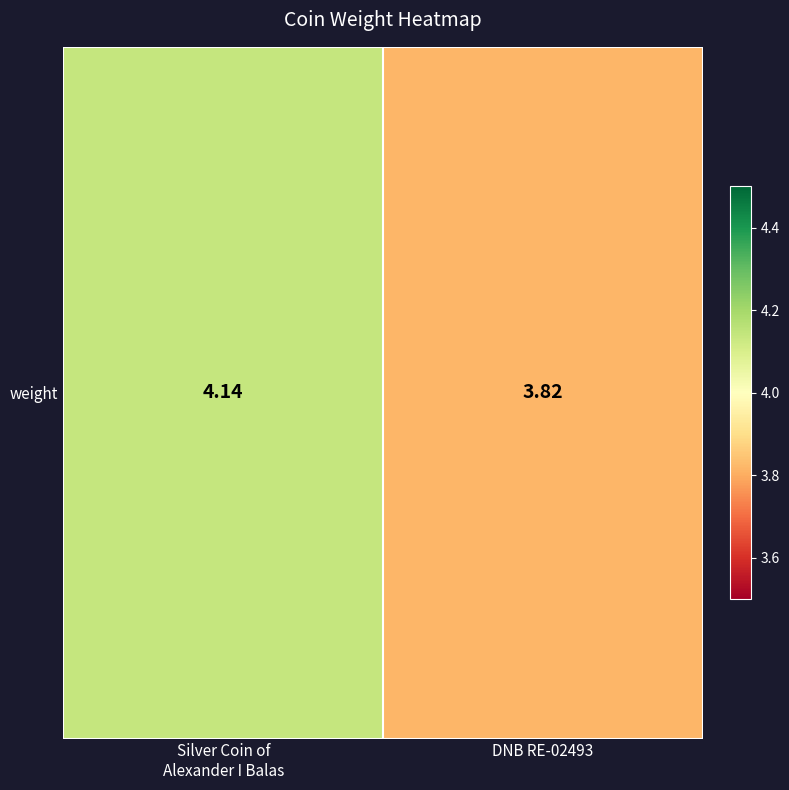

What is the approximate value at Silver Coin of
Alexander I Balas?

4.1